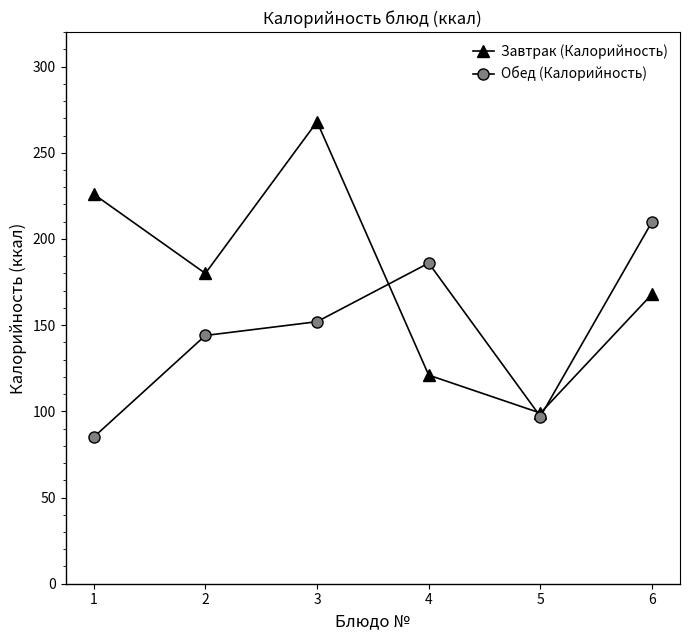

What is the value of the Завтрак (Калорийность) point at the 3rd from the left?

268